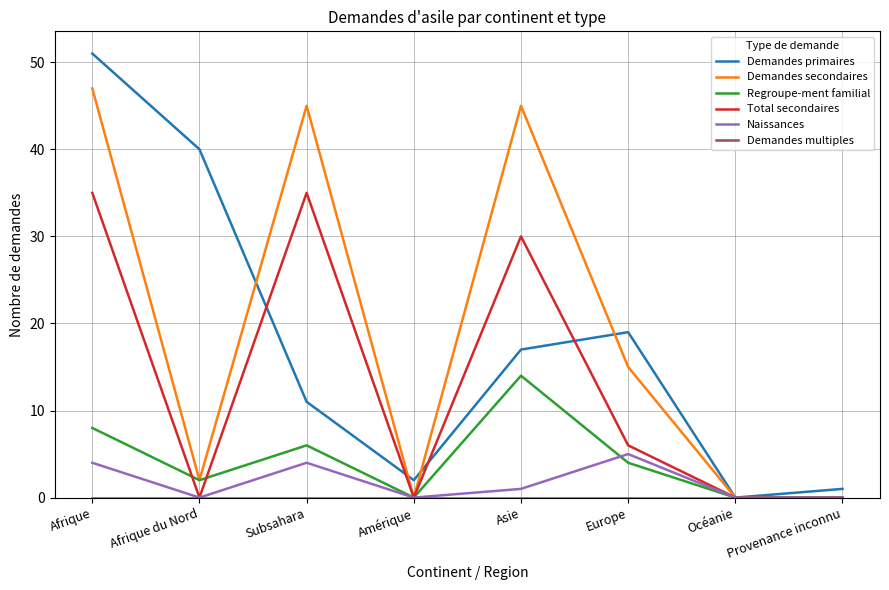

What value does the Demandes secondaires series have at Afrique du Nord?

2